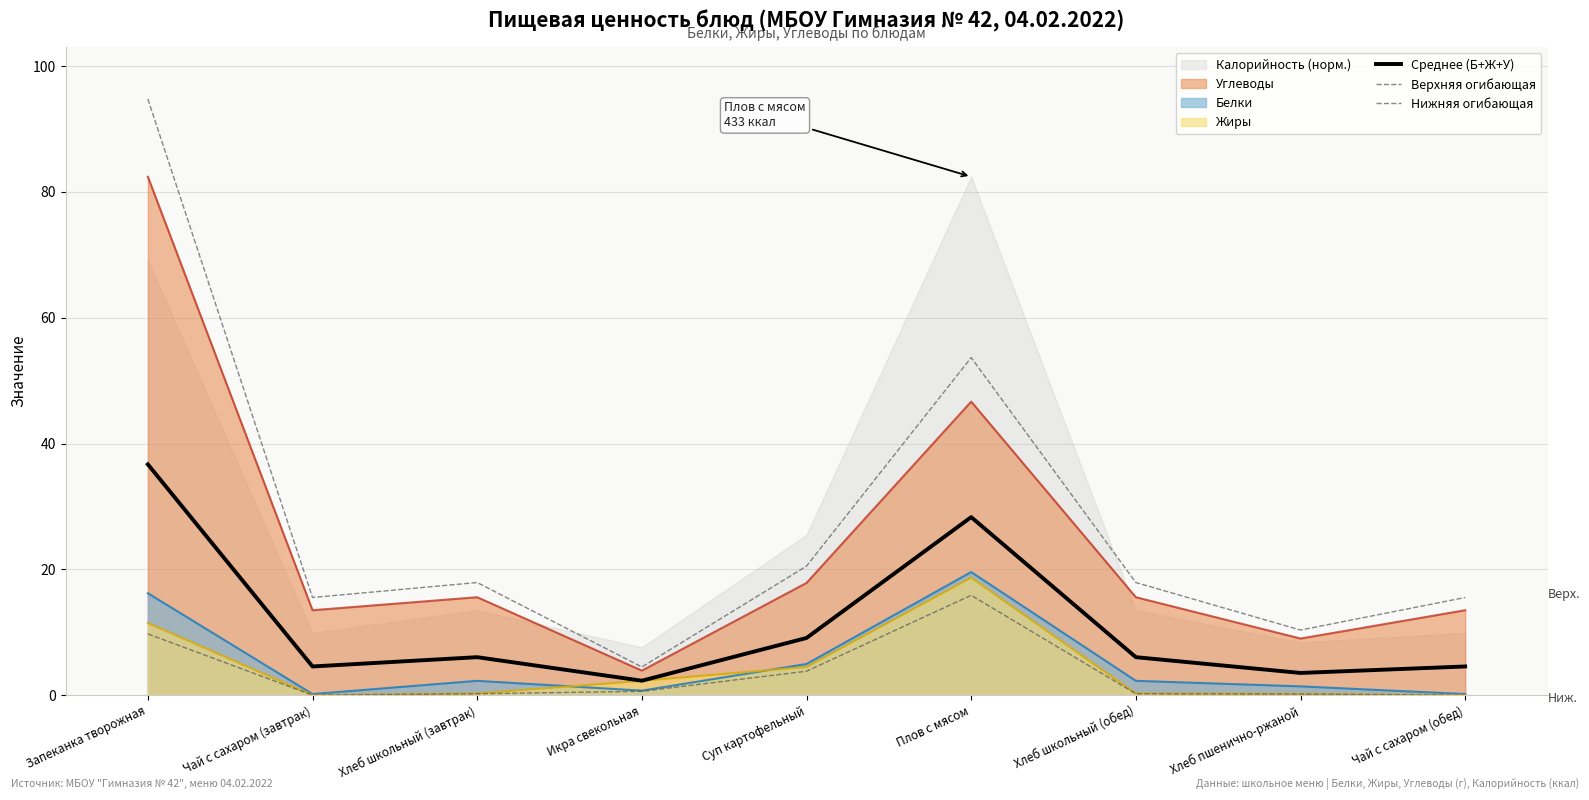

Which series has the largest total across all categories?

Верхняя огибающая